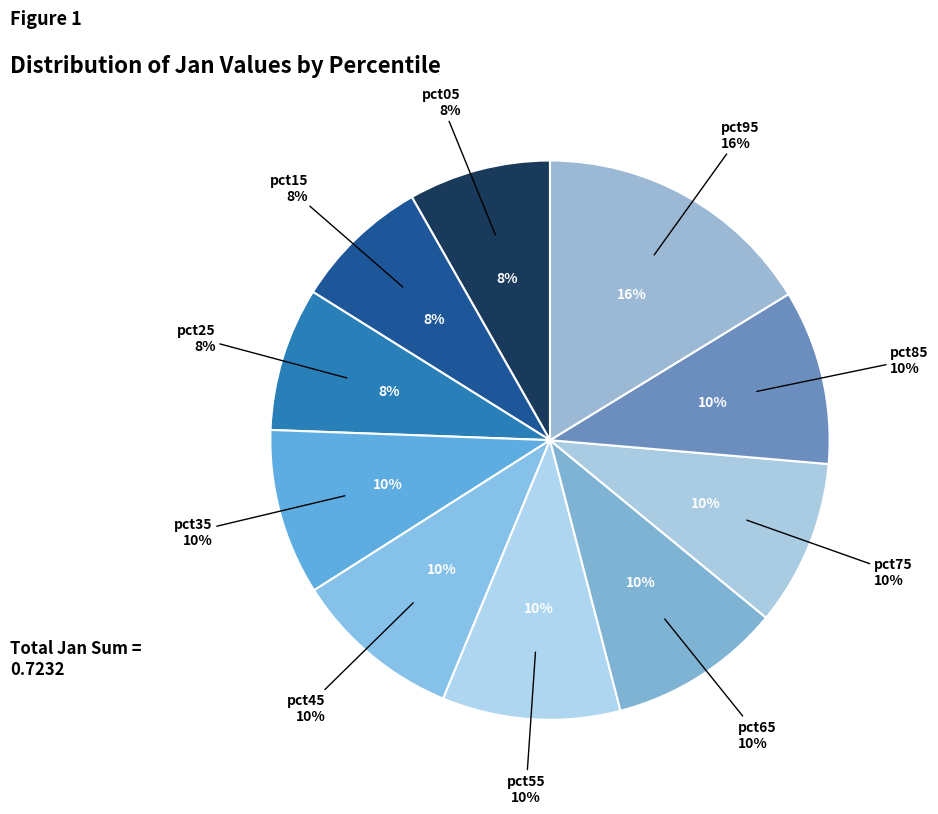

Which has a higher value, pct85 or pct35?

pct85